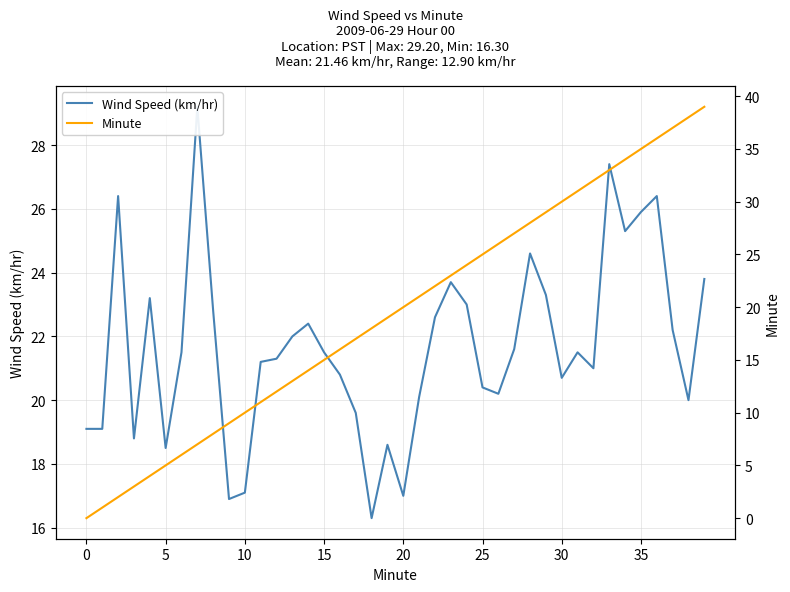

What is the label of the 24th point from the left?

23